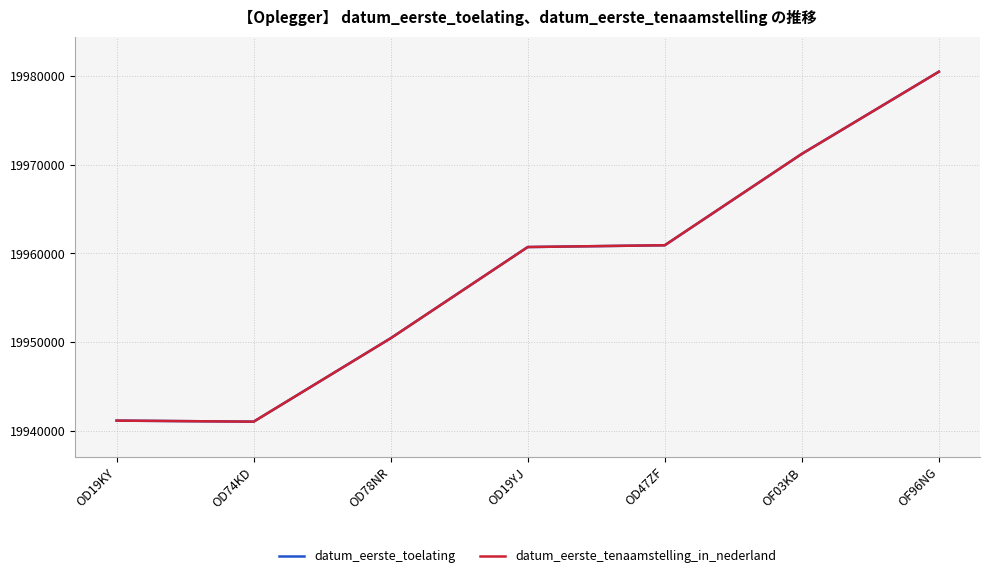

What is the spread (max minus min) of values at OD47ZF?

3